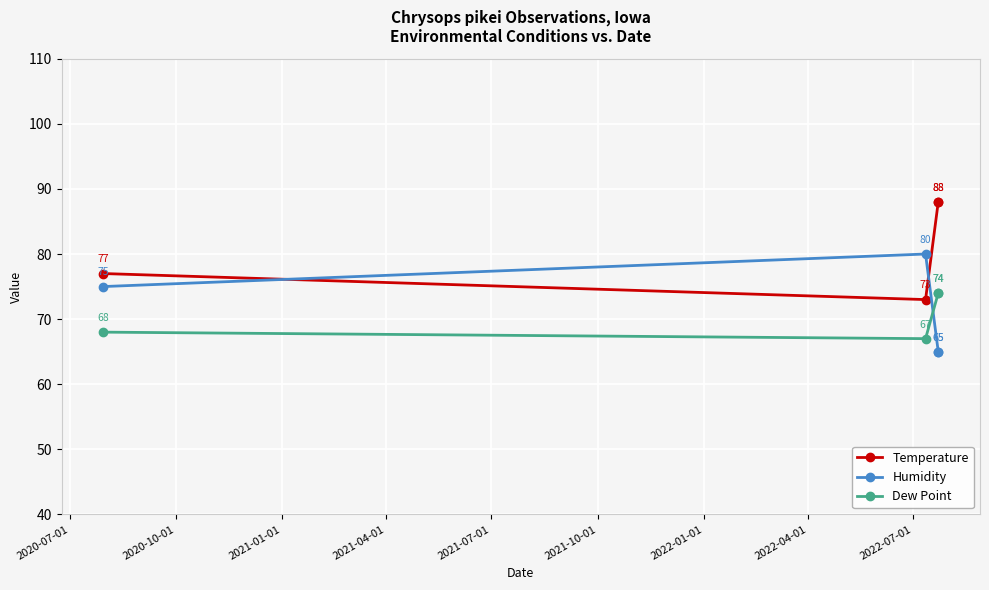

True or false: Humidity and Dew Point intersect in this chart.

True